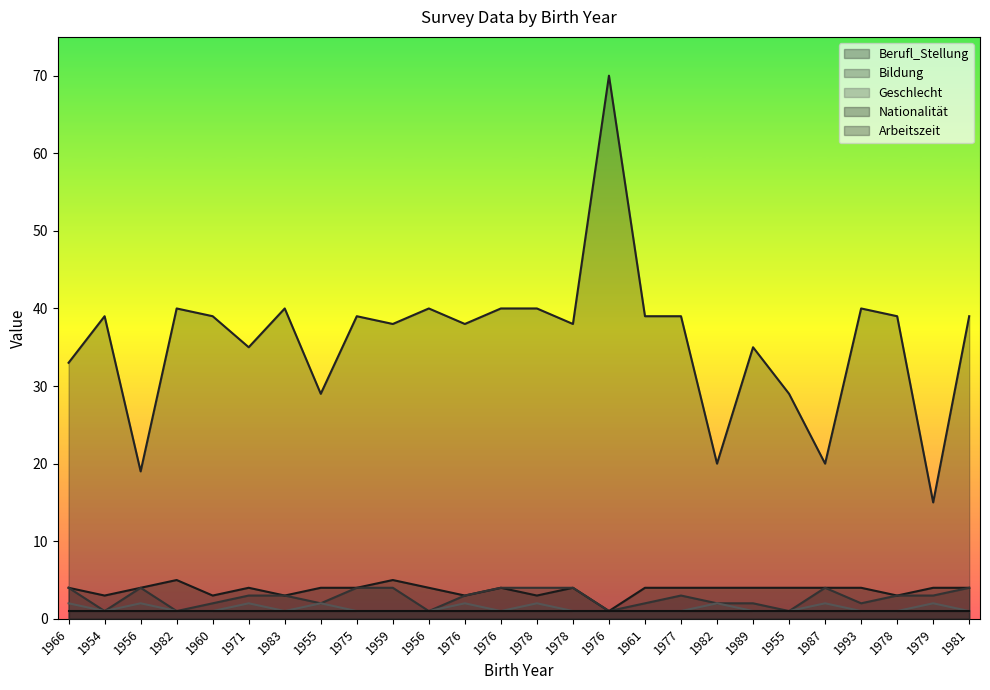

Is the value of Arbeitszeit at 1955 greater than the value of Geschlecht at 1961?

Yes